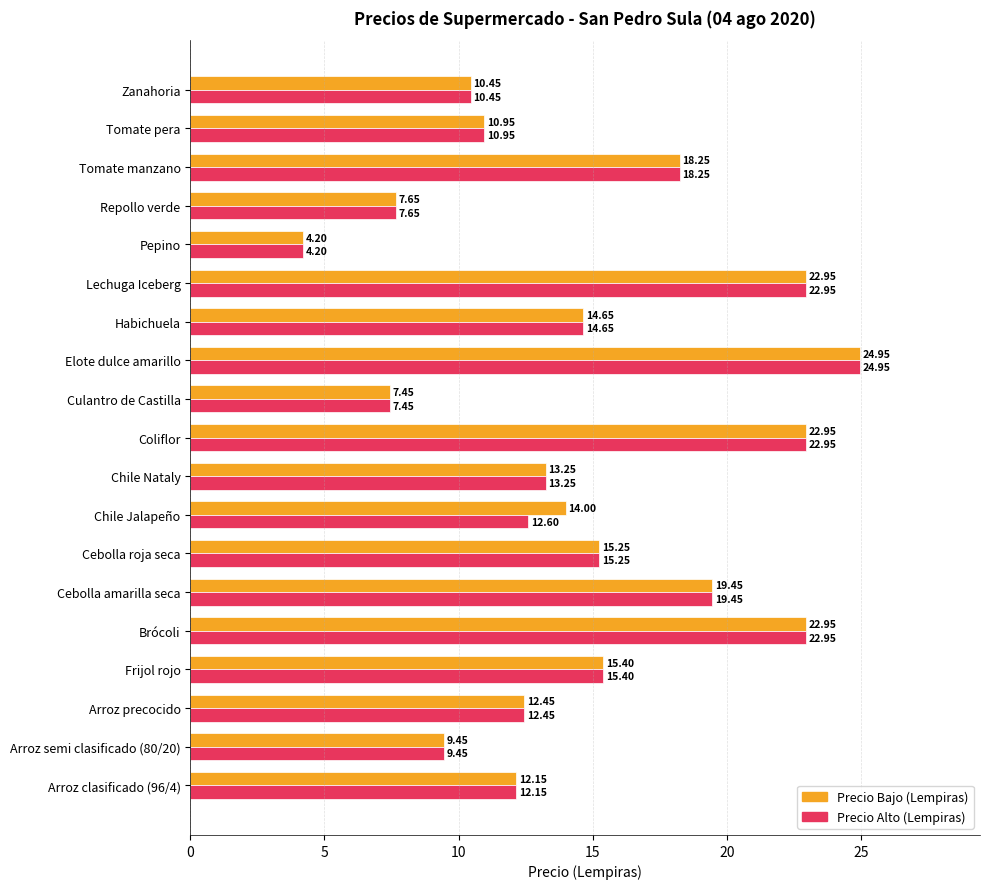

At which category is the sum across all series the highest?

Elote dulce amarillo